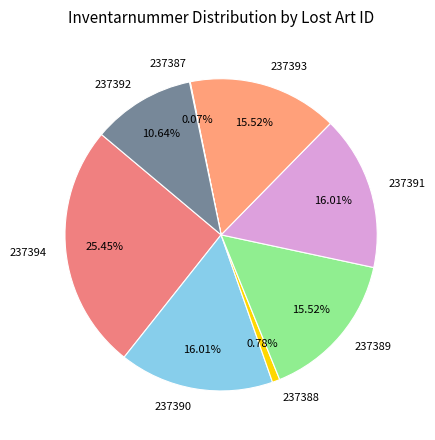

Is there a majority slice in this chart?

No